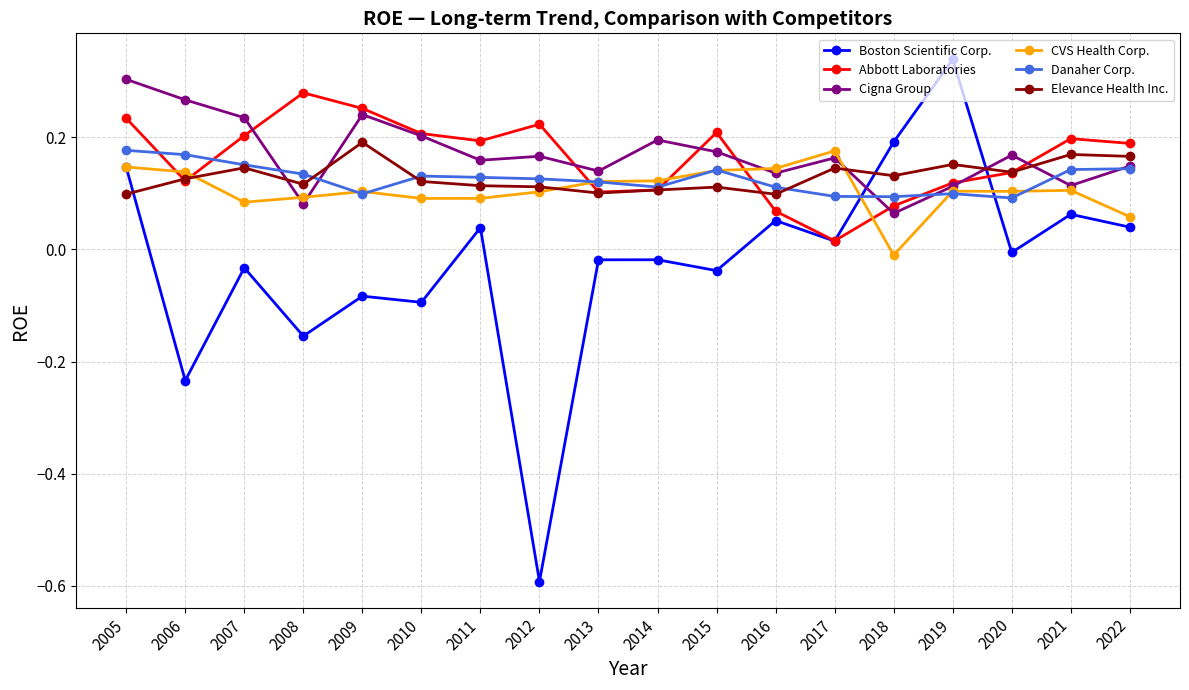

What is the total value across all series at 2017?

0.6